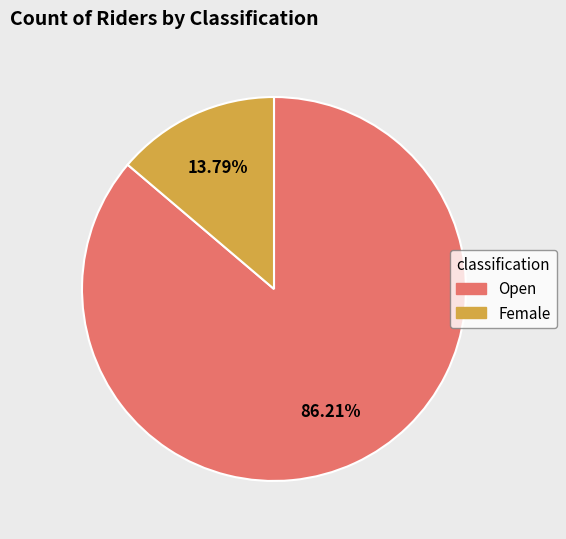

To the nearest percent, what percentage of the pie is Female?

14%